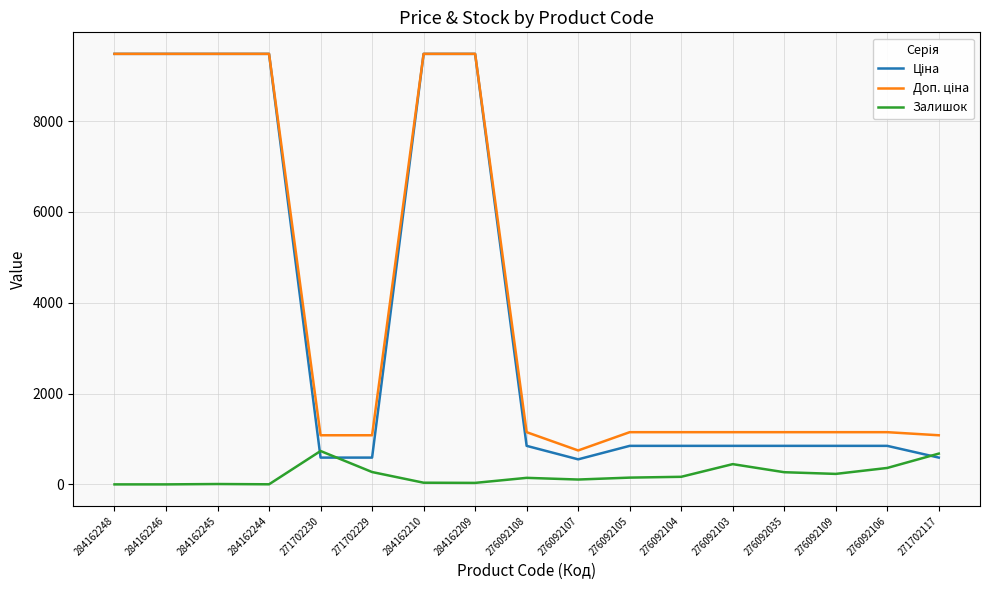

What is the difference between the highest and lowest values at 271702229?

809.7